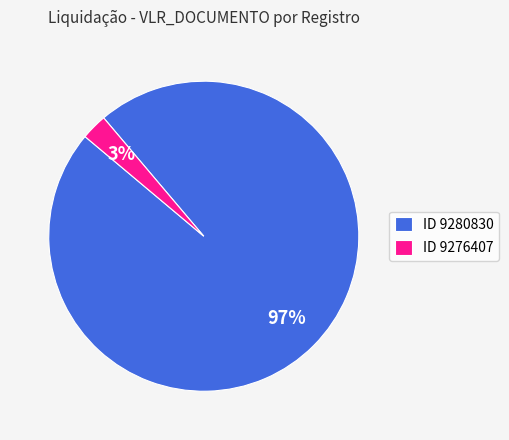

What is the smallest slice in the pie chart?

ID 9276407